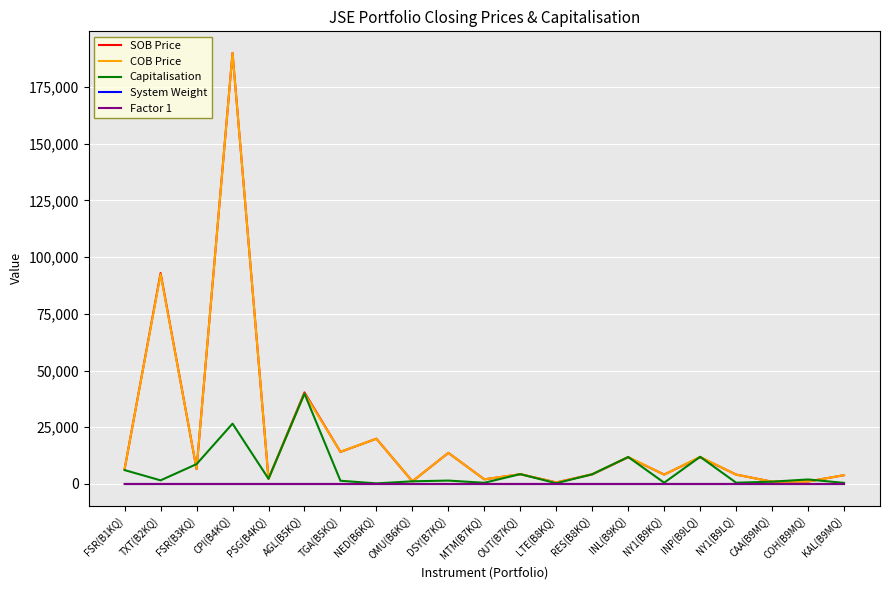

The SOB Price series shows 11757.0 at INL(B9KQ). True or false?

True